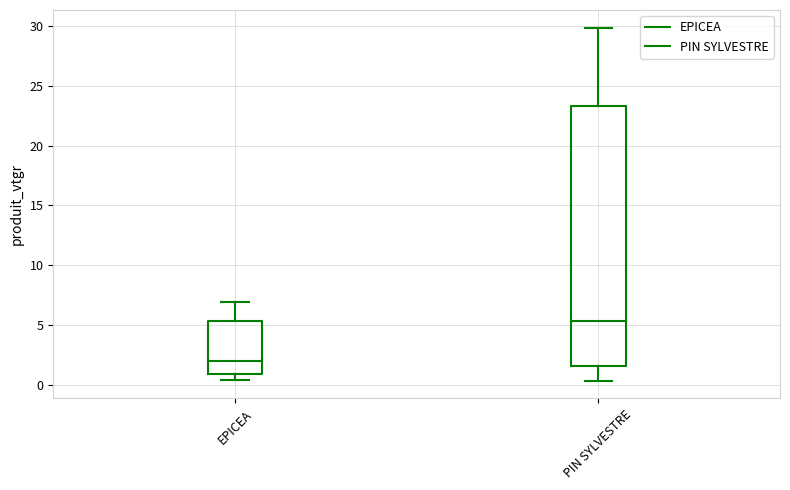

Where is the upper edge of the box for PIN SYLVESTRE on the y-axis? The values are not printed on the chart, so give them approximately, as read against the axis.

23.5